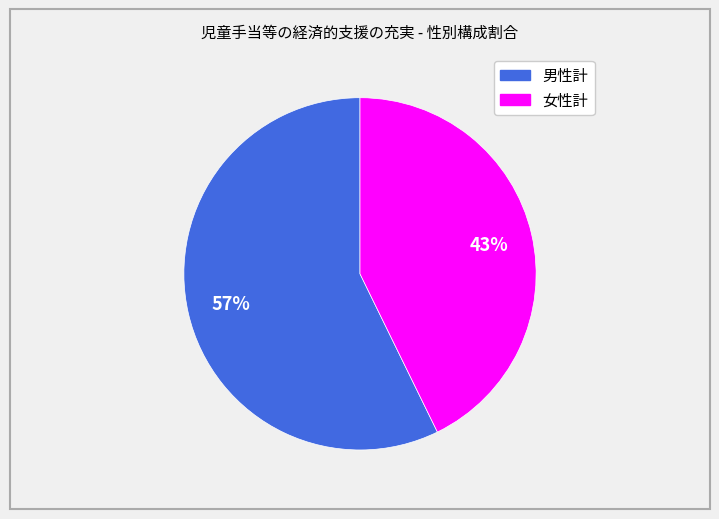

Is the sum of 男性計 and 女性計 greater than half?

Yes